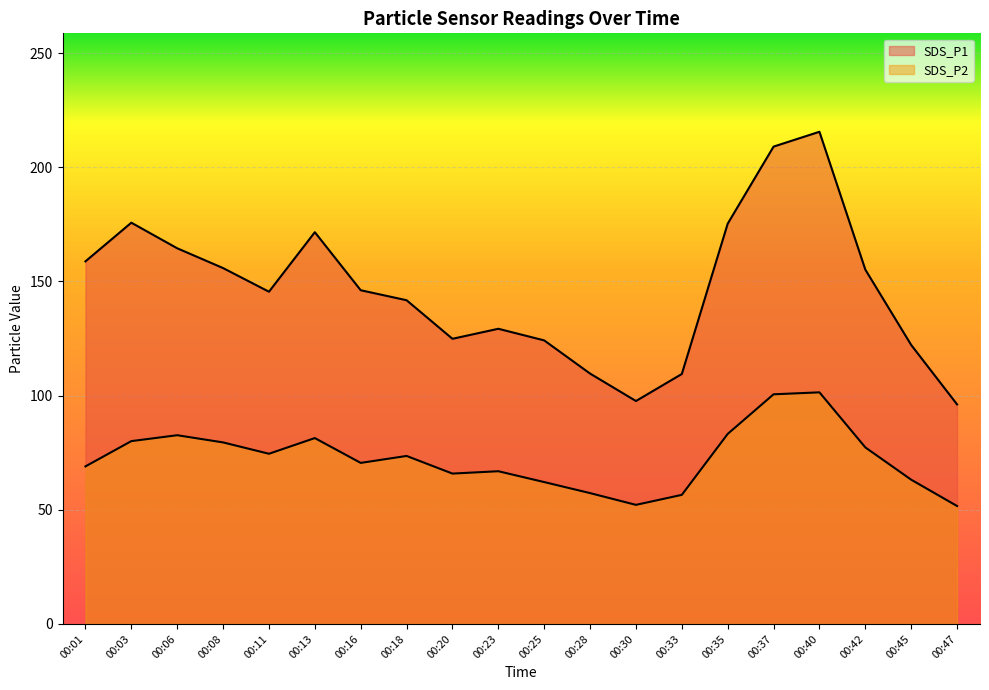

How many data points in SDS_P1 are above 146?

10